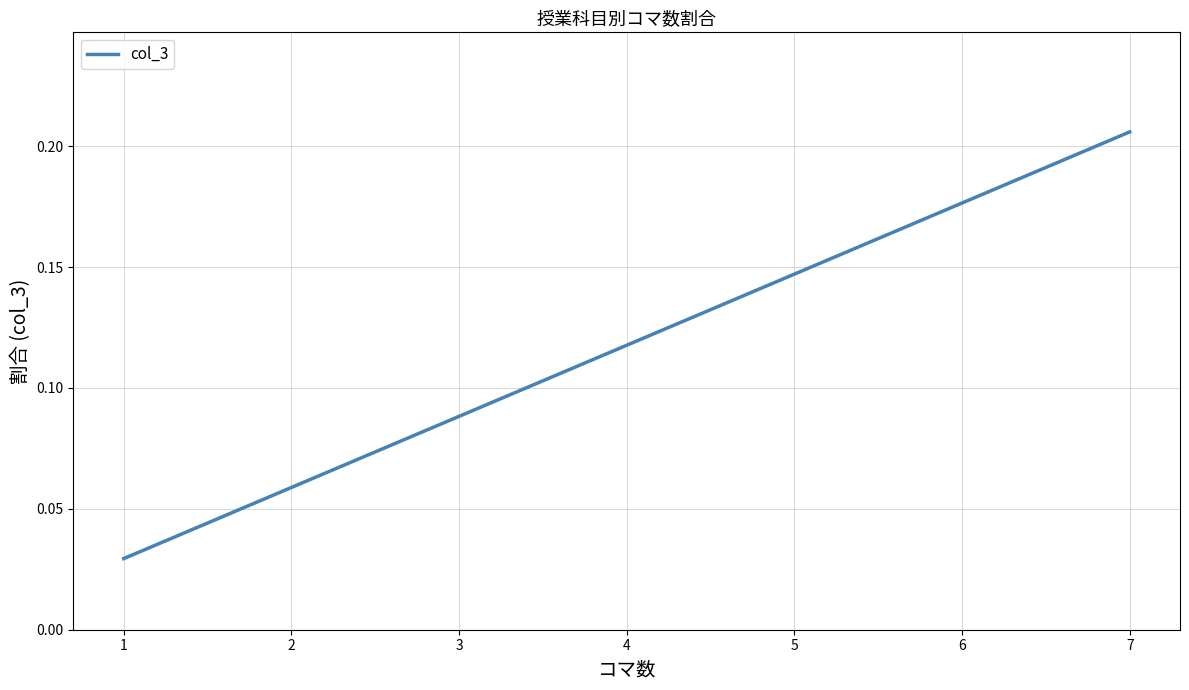

What is the average value?

0.1